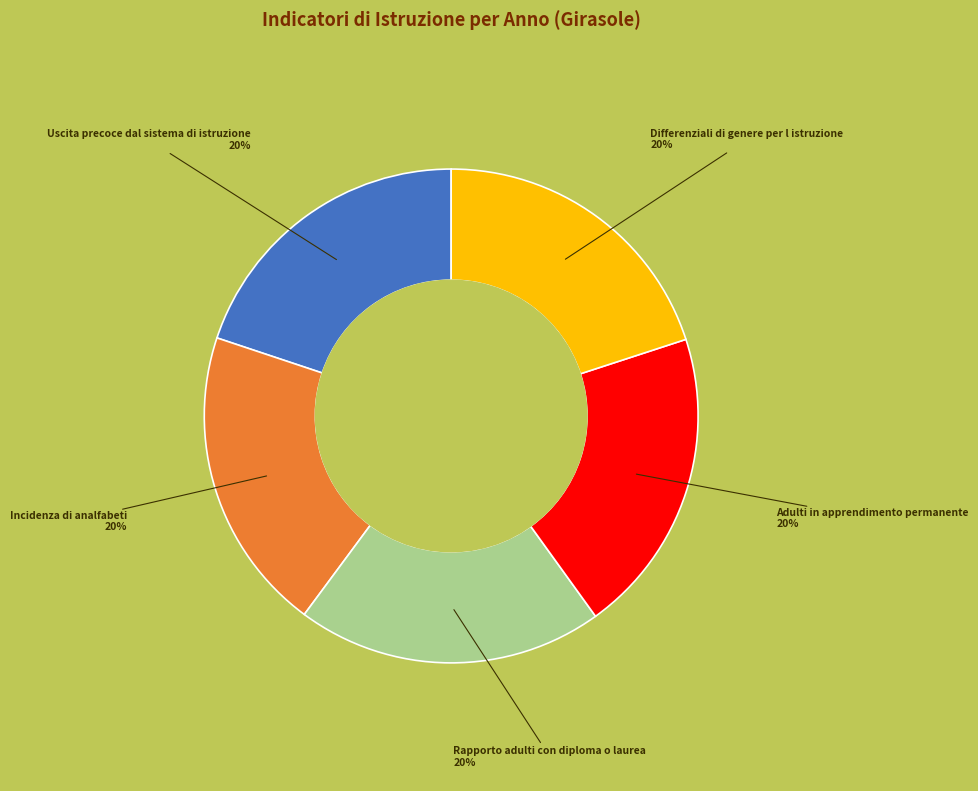

To the nearest percent, what is the average slice percentage?

20%